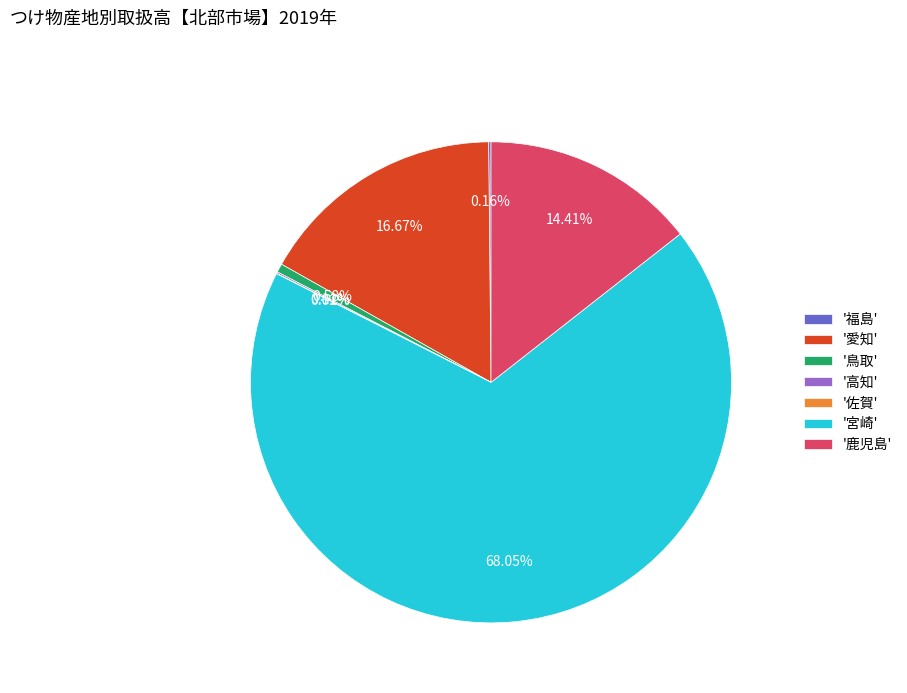

Which has a higher value, '愛知' or '鳥取'?

'愛知'